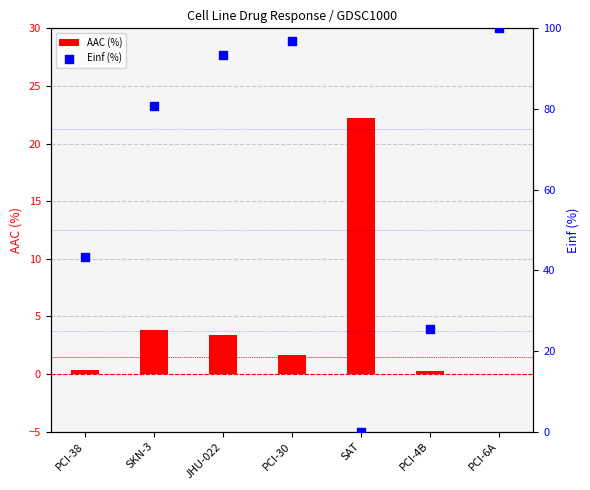

What are all the series names shown in the legend?

AAC (%), Einf (%)